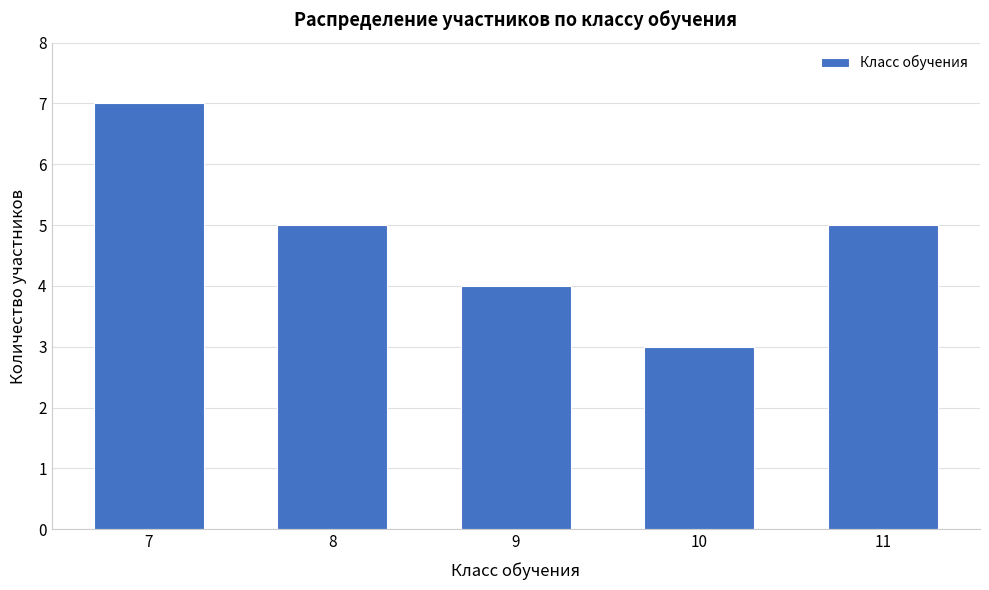

Reading right to left, transcribe all the data shown in this chart.

11=5	10=3	9=4	8=5	7=7